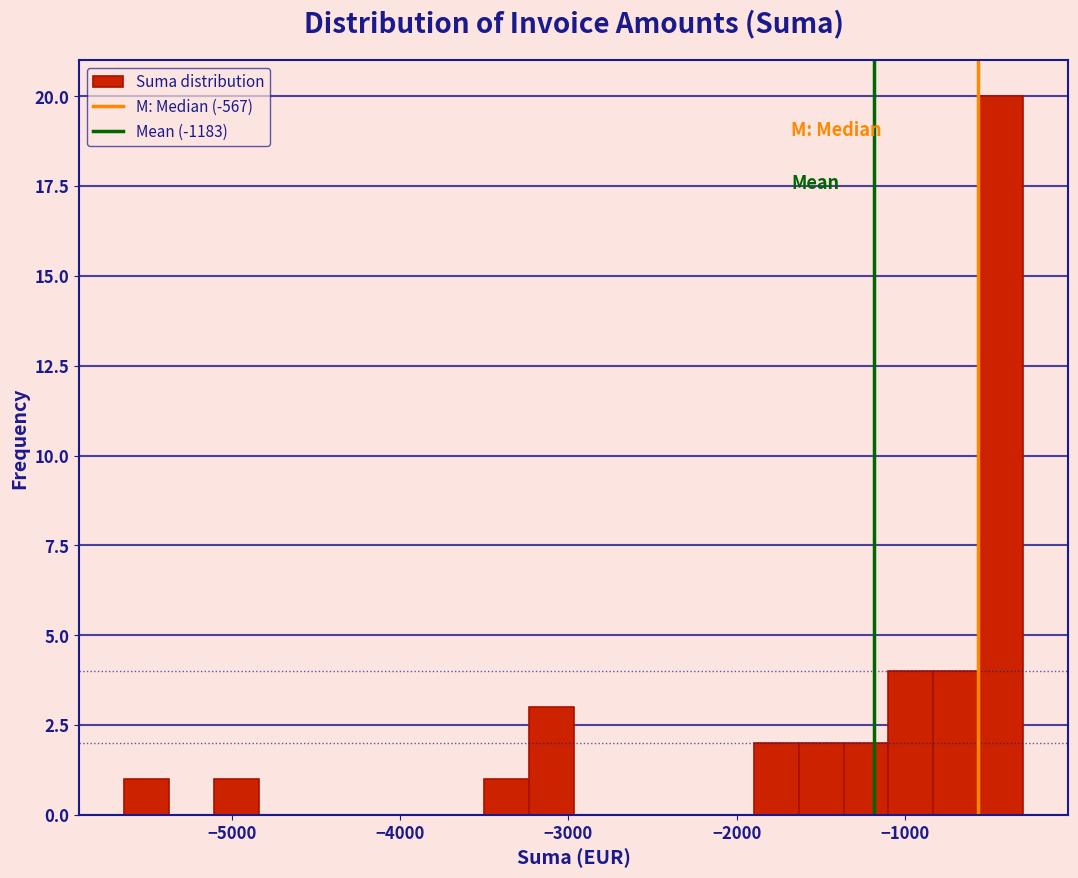

Read against the x-axis, roughly where is the centre of the tallest bar?

-400